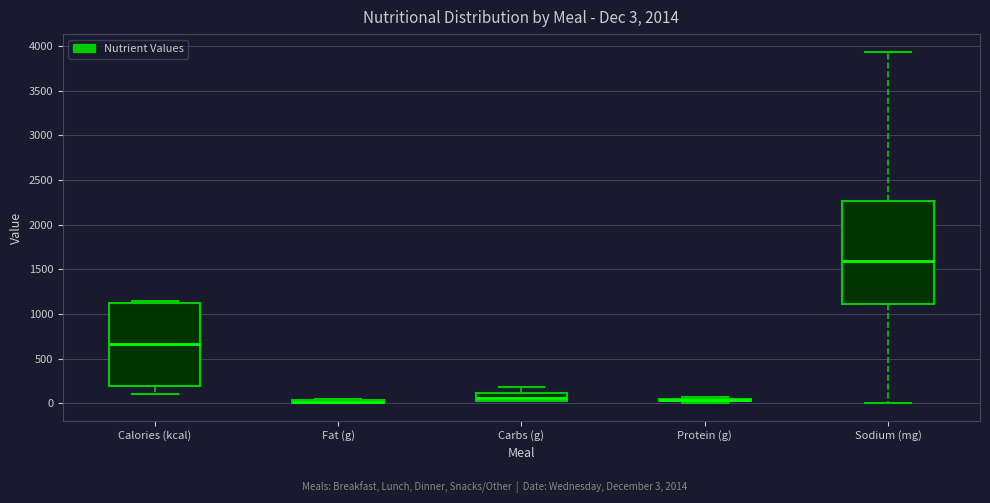

Comparing the boxes themselves (not the whiskers), which one is the tallest?

Sodium (mg)